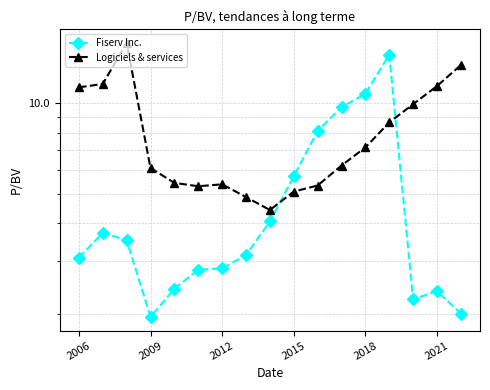

The Fiserv Inc. series shows 3.2 at 14. True or false?

False